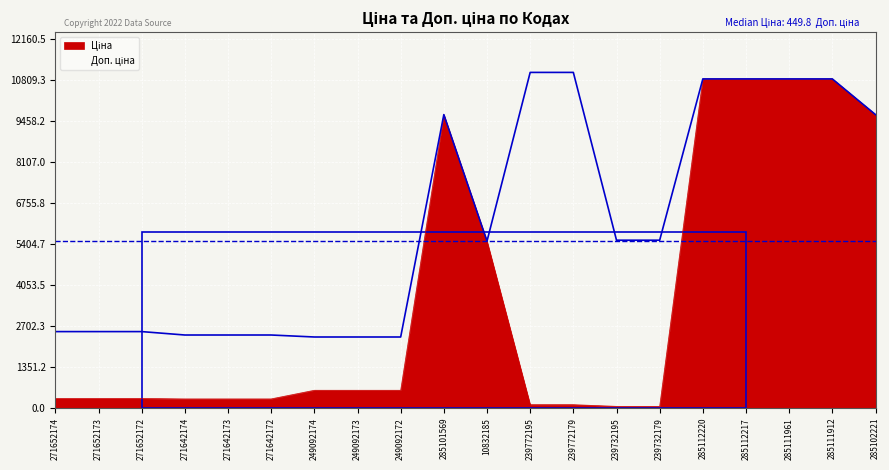

How many lines are shown in the chart?

2